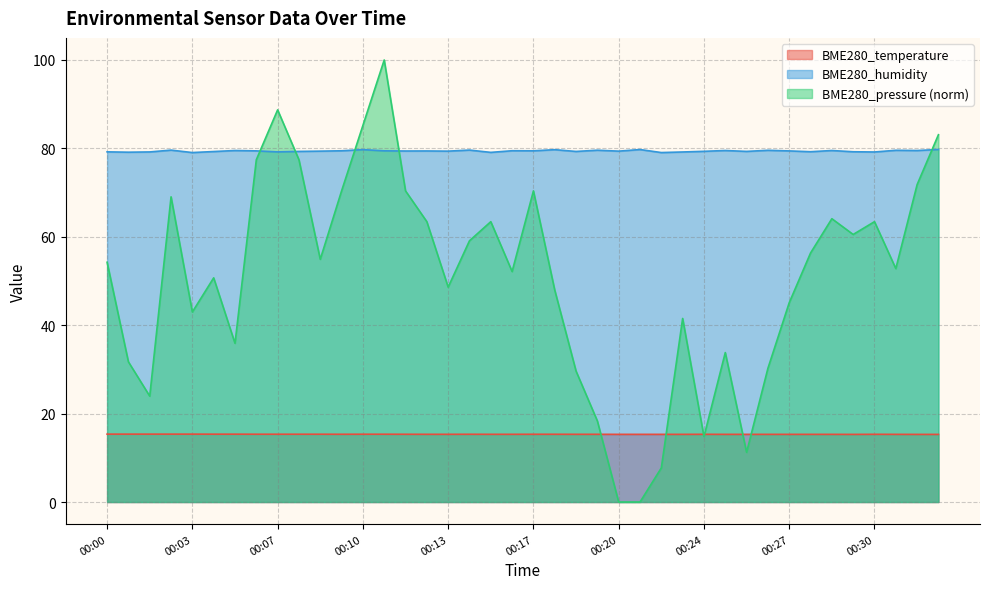

What is the sum of the BME280_pressure values at 00:02 and 00:15?

87.4